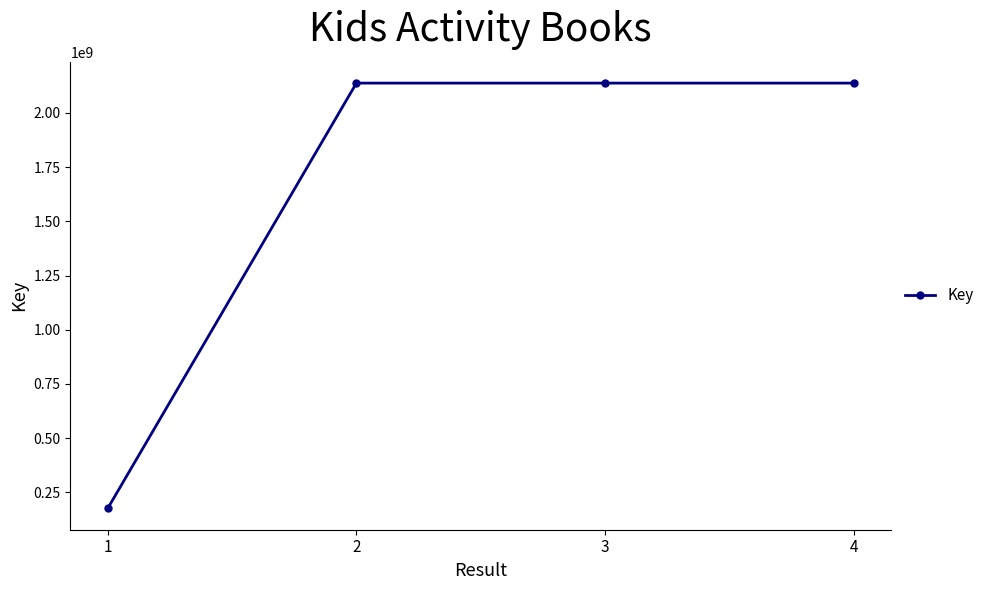

What is the ratio of the value at 3 to the value at 2?

1.0